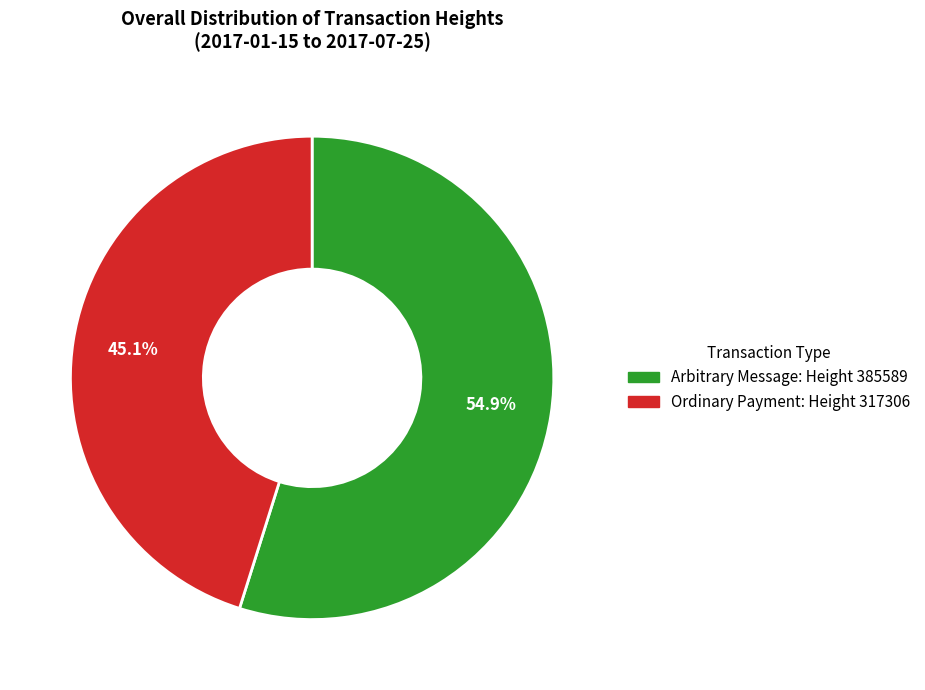

Is there any slice that represents more than half of the pie?

Yes